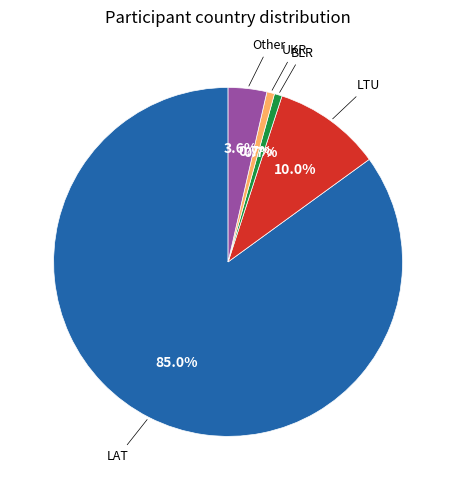

Is there a majority slice in this chart?

Yes